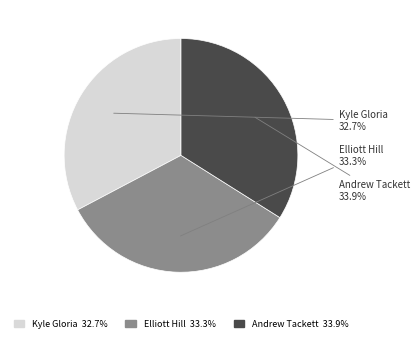

How much of the chart is everything except Kyle Gloria?

67.3%